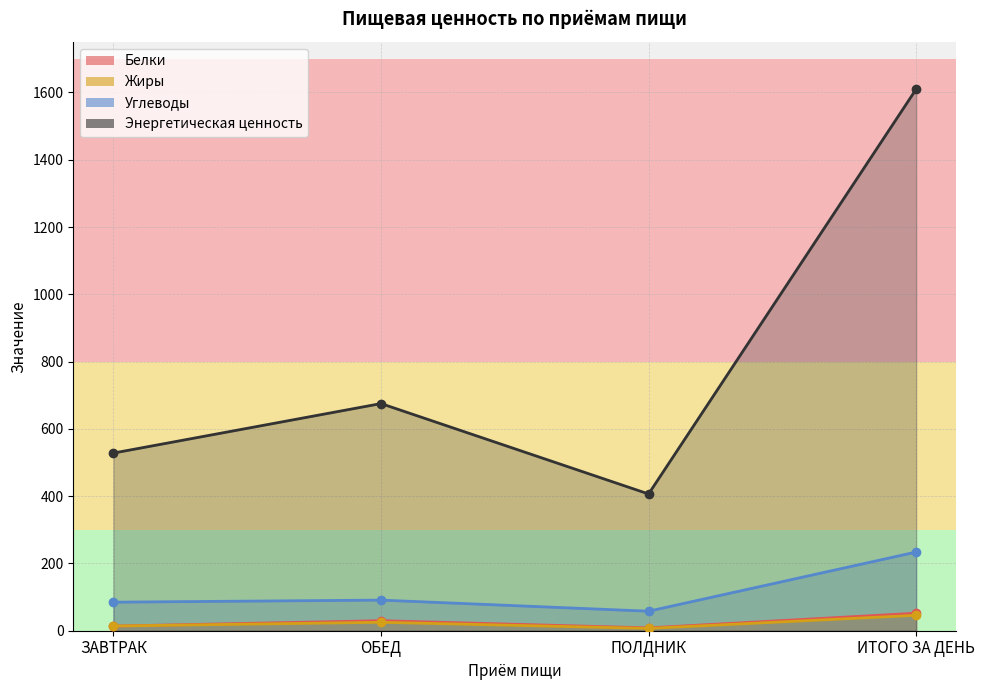

What is the sum of all Белки values?

104.1